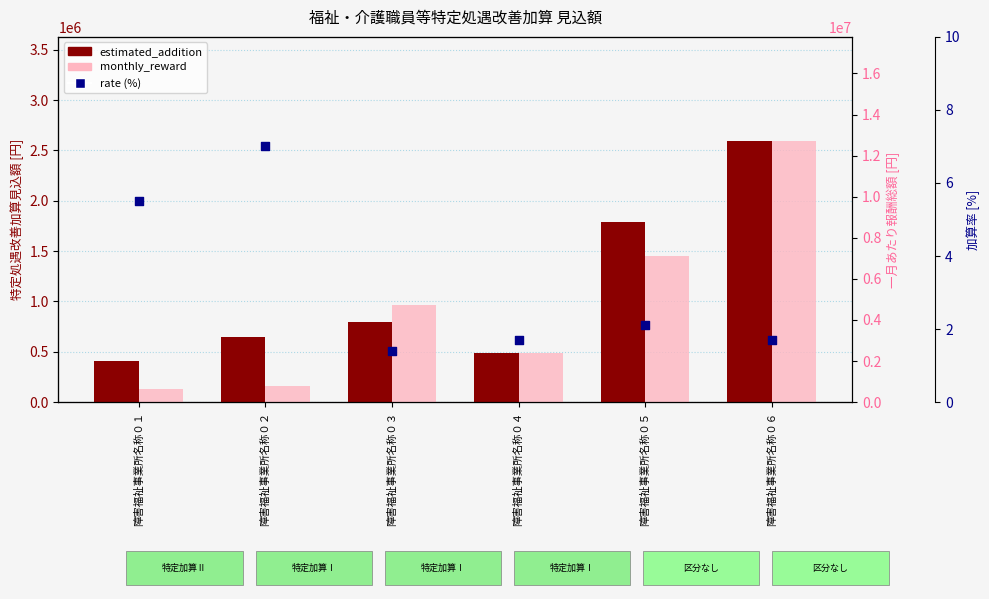

What are all the series names shown in the legend?

estimated_addition, monthly_reward, rate (%)